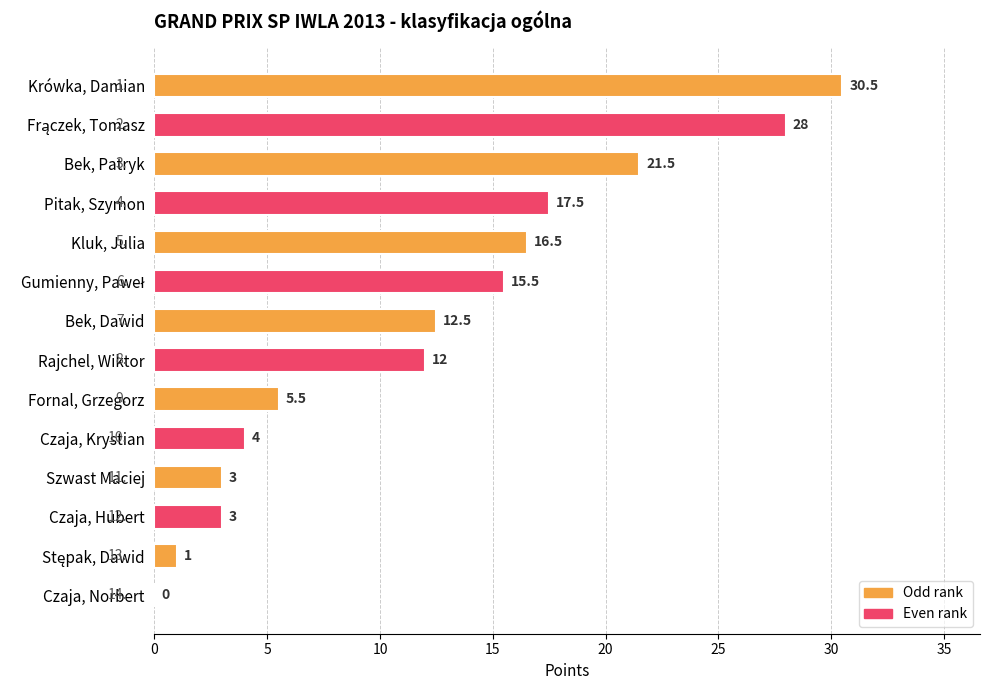

What is the sum of the values at Kluk, Julia and Bek, Patryk?

38.0